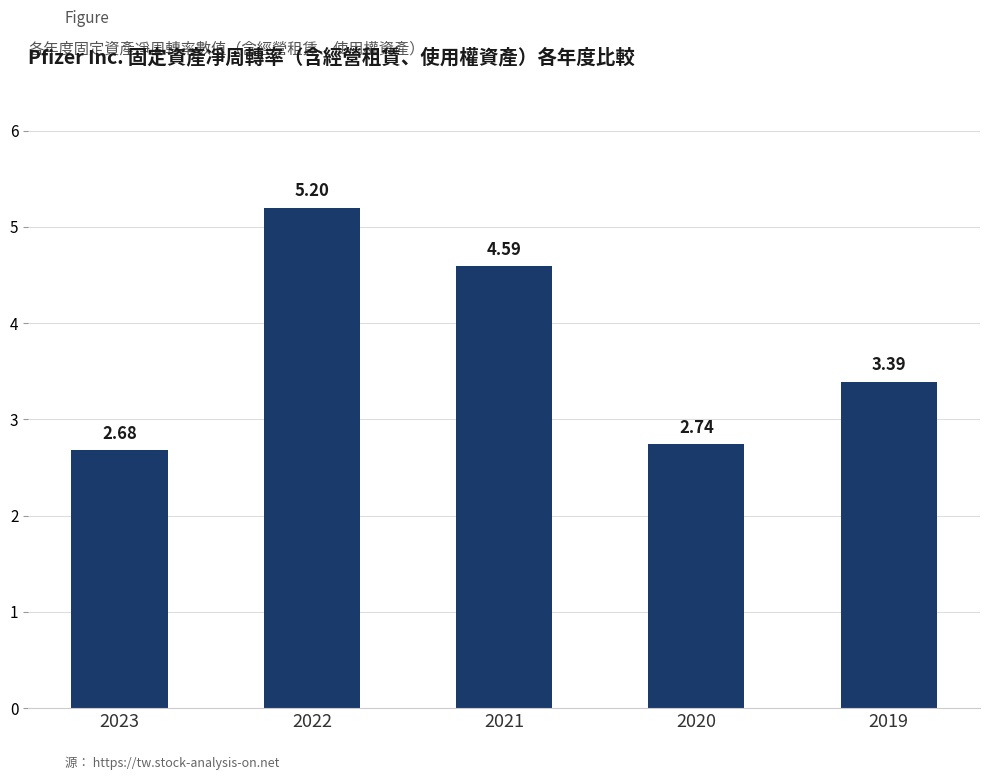

Does the chart contain stacked bars?

No